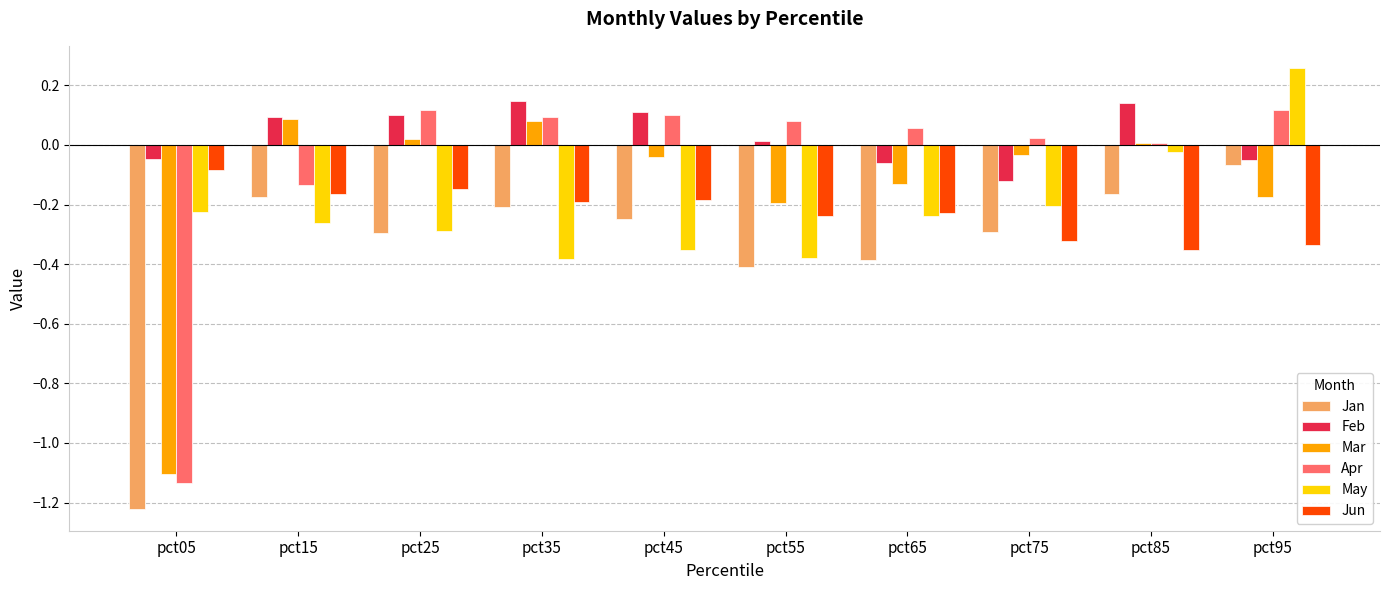

The value of May at pct15 is -0.4. True or false?

False